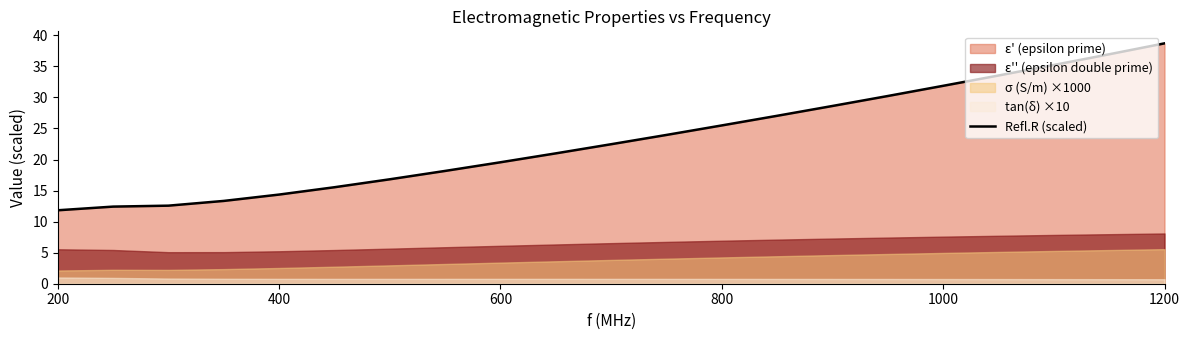

What is the lowest value of the Refl.R (scaled) series?

11.8